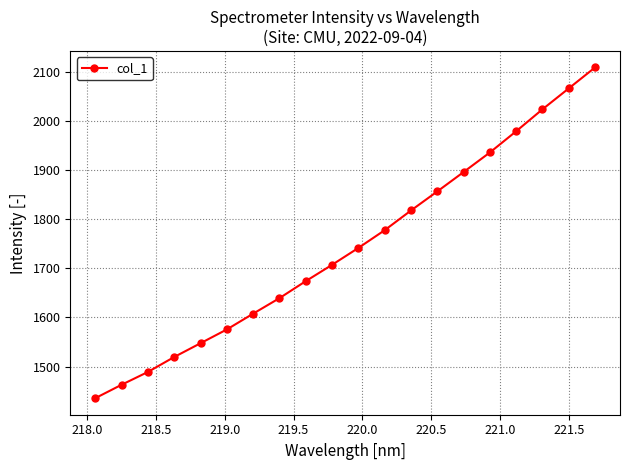

Reading left to right, list all the values displayed in this chart.

1435.9	1463.2	1489.2	1519.6	1547.6	1575.6	1607.7	1639.3	1673.9	1707.1	1741.4	1777.5	1817.5	1856.3	1895.7	1935.5	1978.6	2023.2	2065.8	2108.3